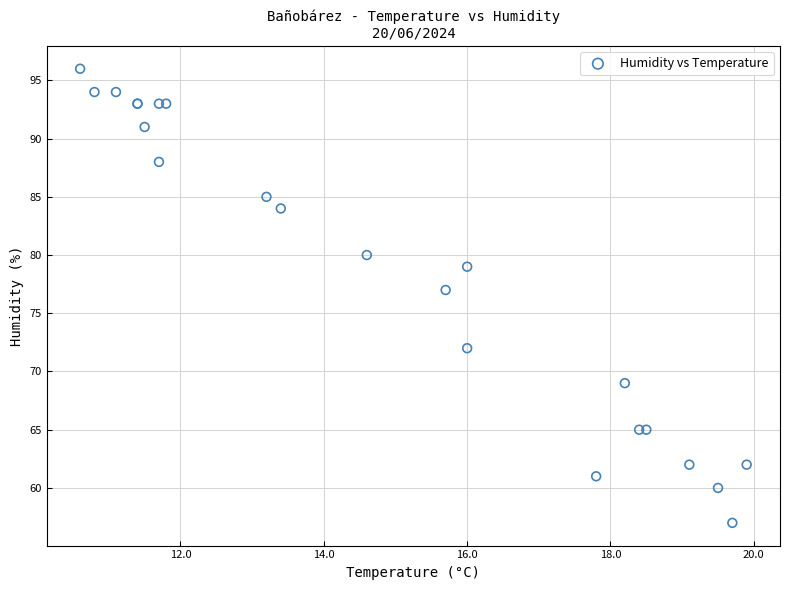

What Y value in the scatter plot is closest to 76?

77